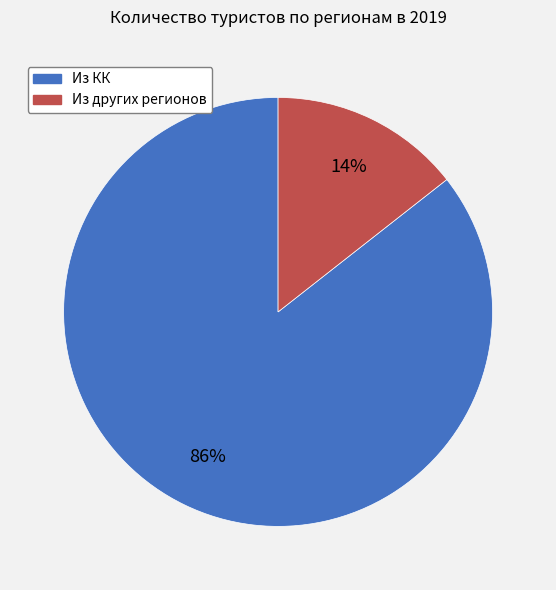

What is the majority slice?

Из КК